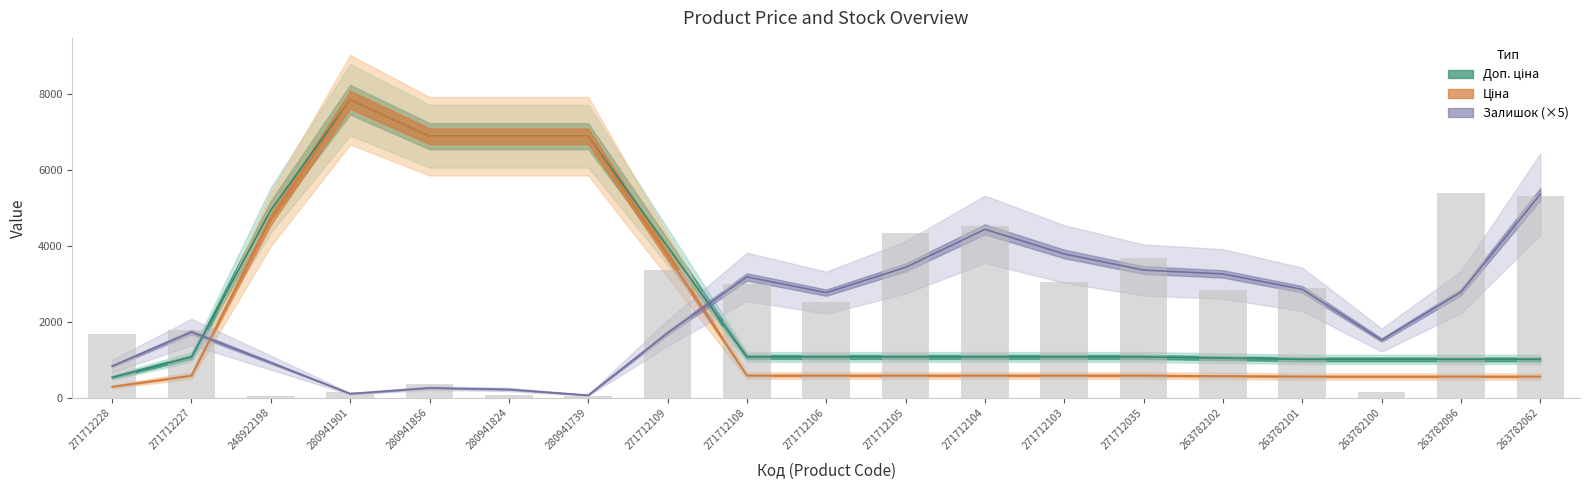

What is the value of the Залишок bars bar at the 6th from the left?

85.0